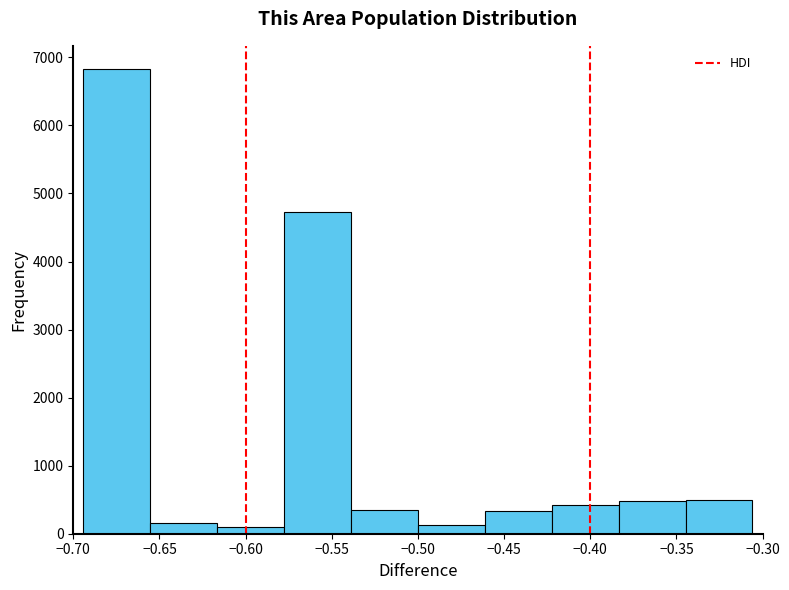

Reading left to right, transcribe this chart: for each bar, give the range it covers on the x-axis and its height. Neither the bar edges nor the heights are printed on the chart, so give them approximately, as read against the axes.

-0.695 to -0.655: 6800
-0.655 to -0.615: 200
-0.615 to -0.580: under 100
-0.580 to -0.540: 4700
-0.540 to -0.500: 300
-0.500 to -0.460: 100
-0.460 to -0.420: 300
-0.420 to -0.385: 400
-0.385 to -0.345: 500
-0.345 to -0.305: 500